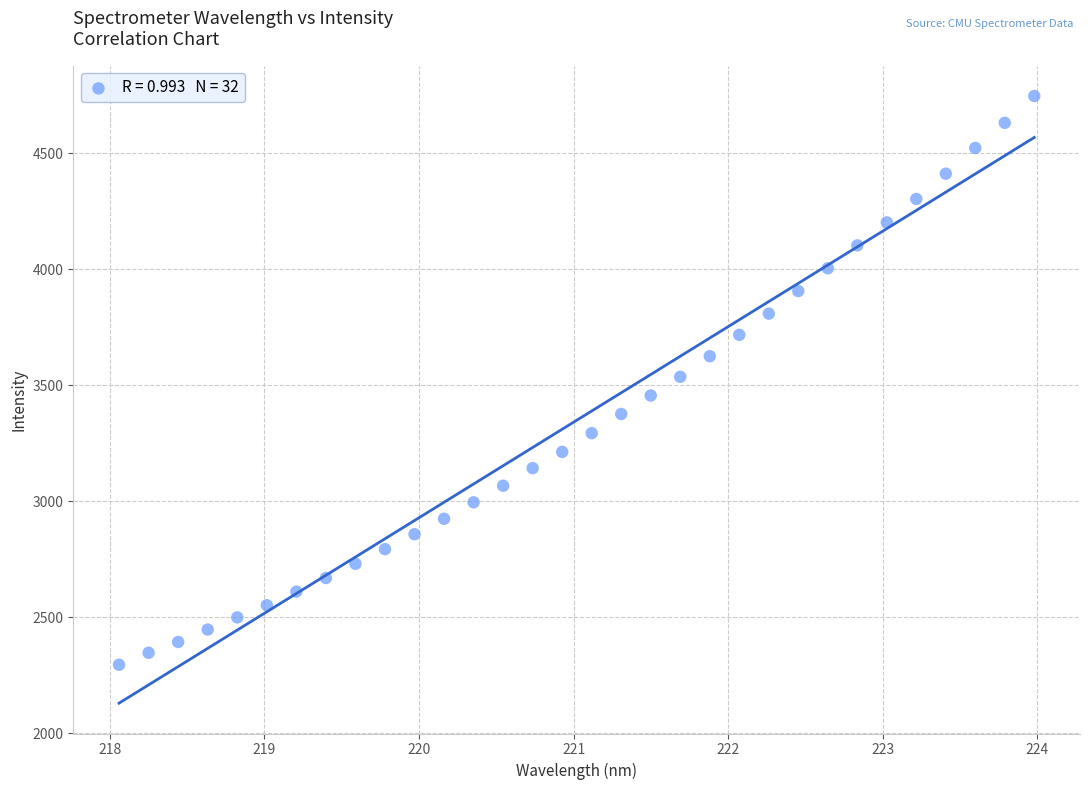

What is the range of X values (max minus min)?

5.9